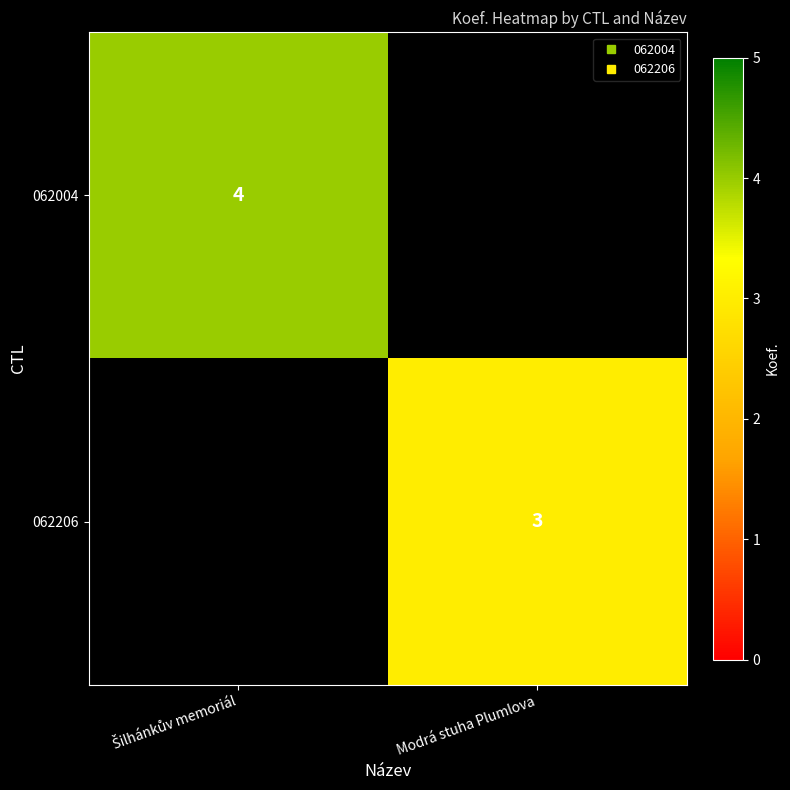

Which series has the largest range (max minus min)?

062004